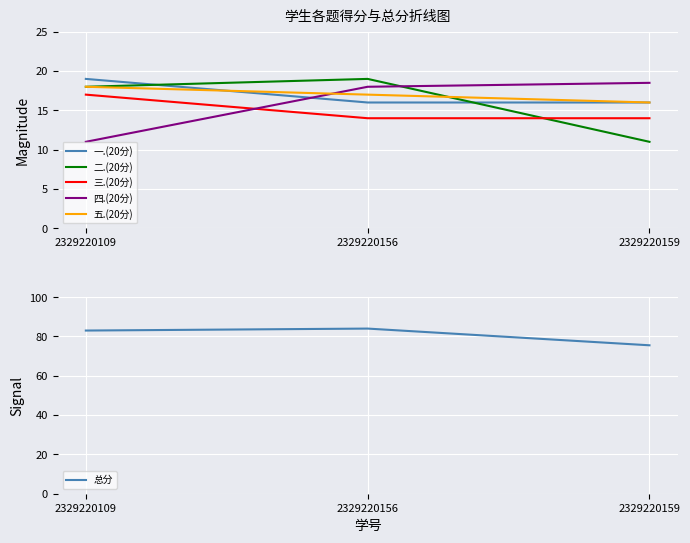

Does the chart display data point markers on the line(s)?

No